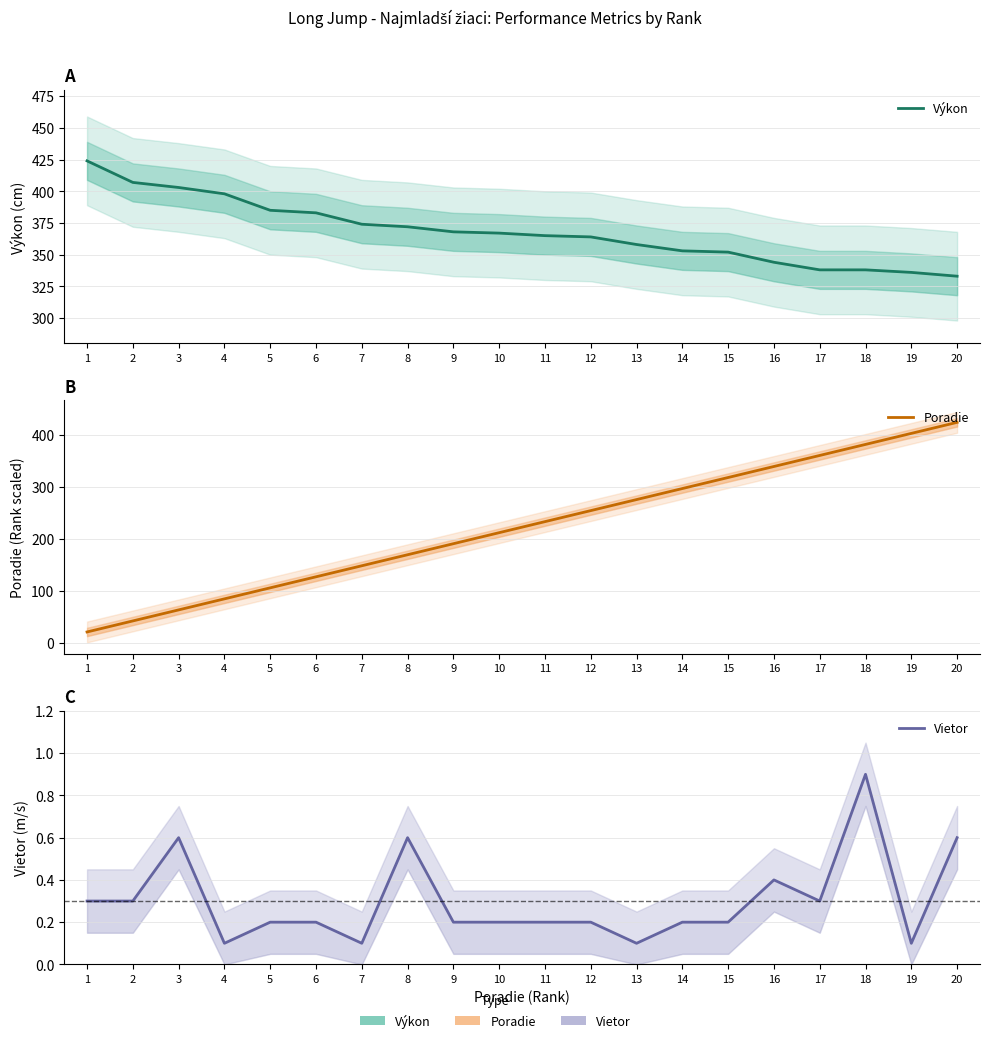

List the series in order of their peak value, highest first.

Výkon, Poradie, Vietor